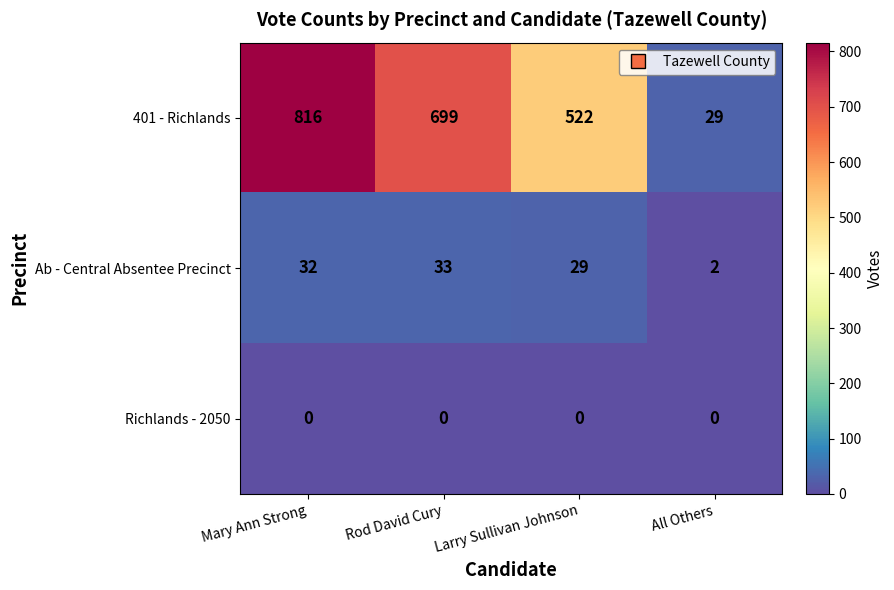

What is the difference between the Ab - Central Absentee Precinct values at Larry Sullivan Johnson and Rod David Cury?

4